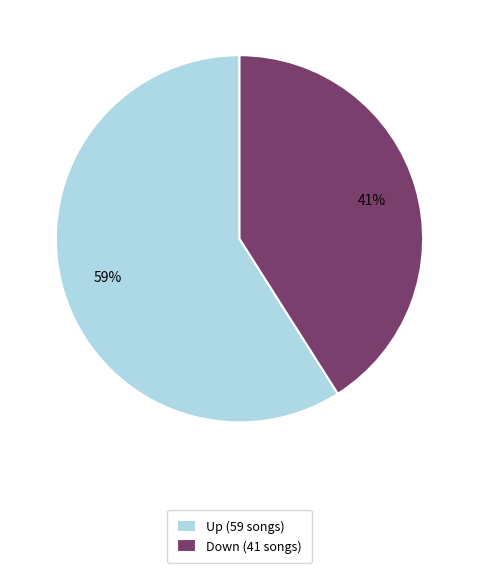

How many segments does this pie chart have?

2